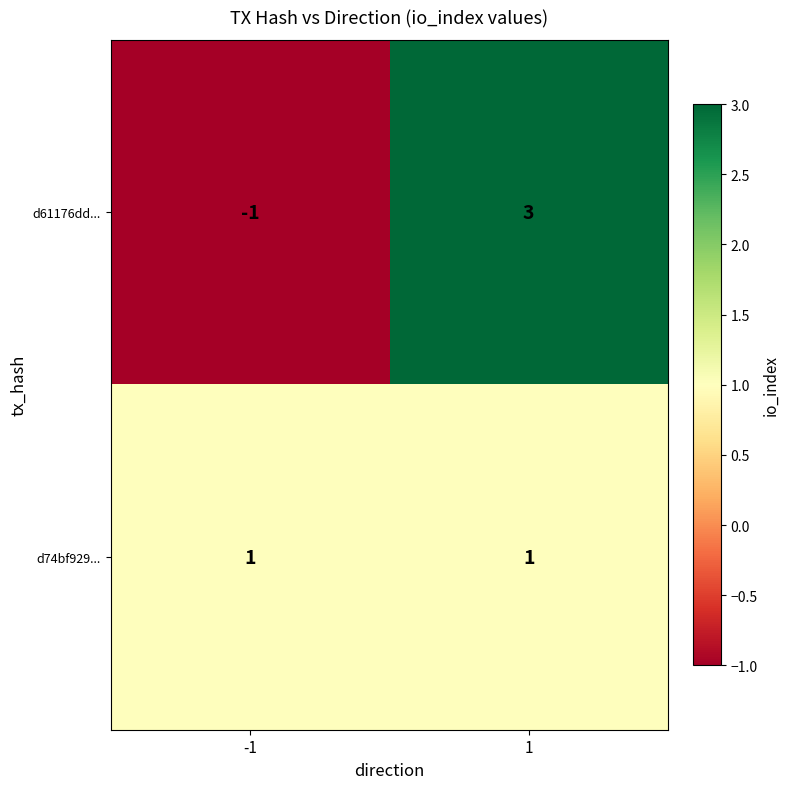

List the series in order of their peak value, highest first.

d61176dd..., d74bf929...